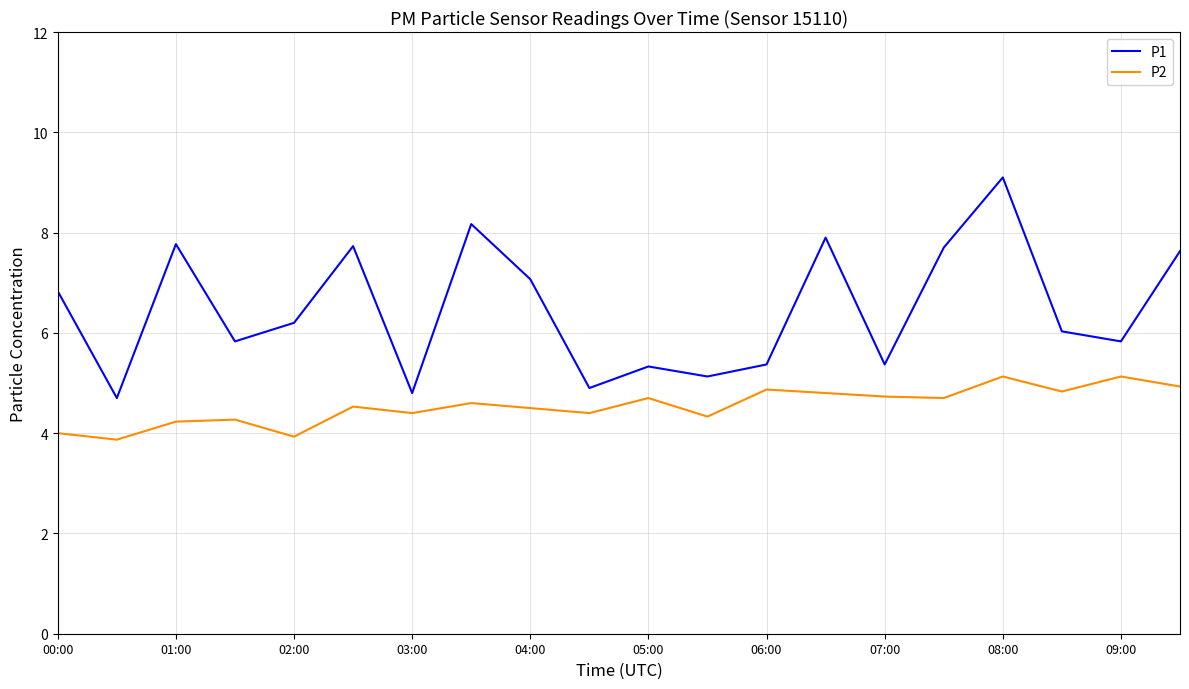

What is the maximum value for P1?

9.1